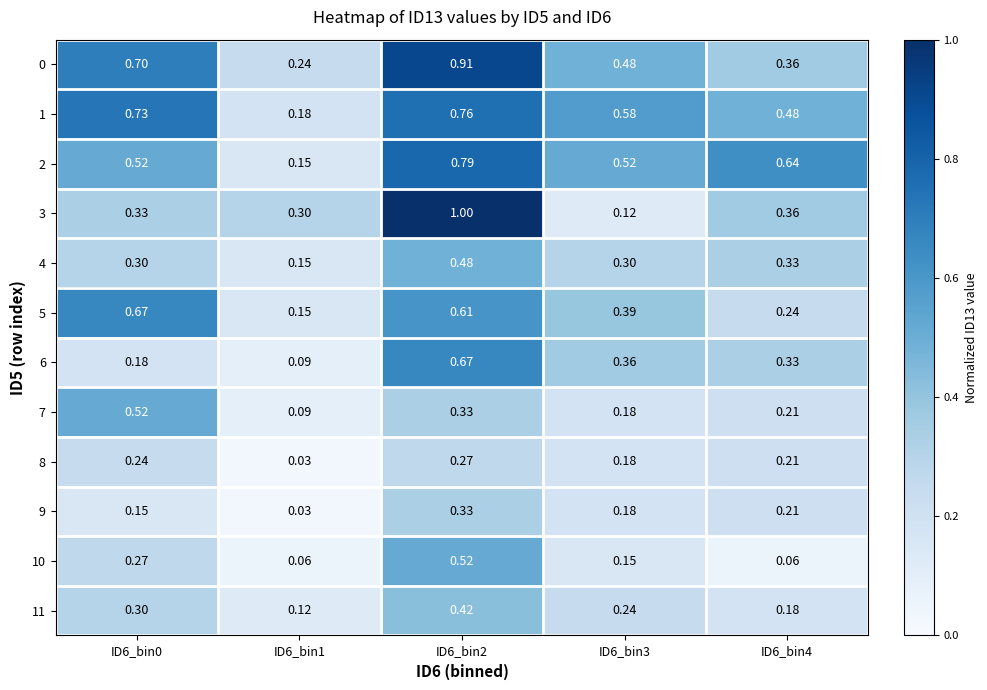

Is the value of 0 at ID6_bin0 greater than the value of 8 at ID6_bin4?

Yes